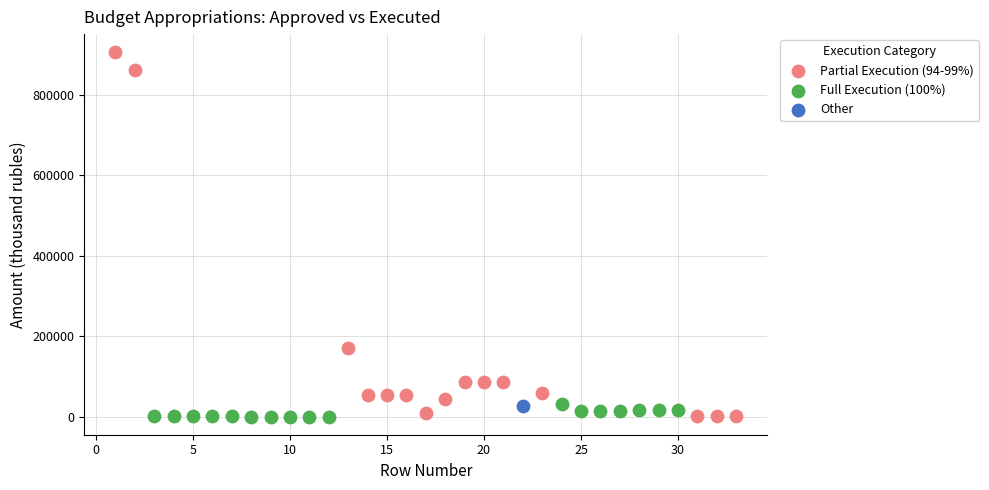

What are all the series names shown in the legend?

Partial Execution (94-99%), Full Execution (100%), Other